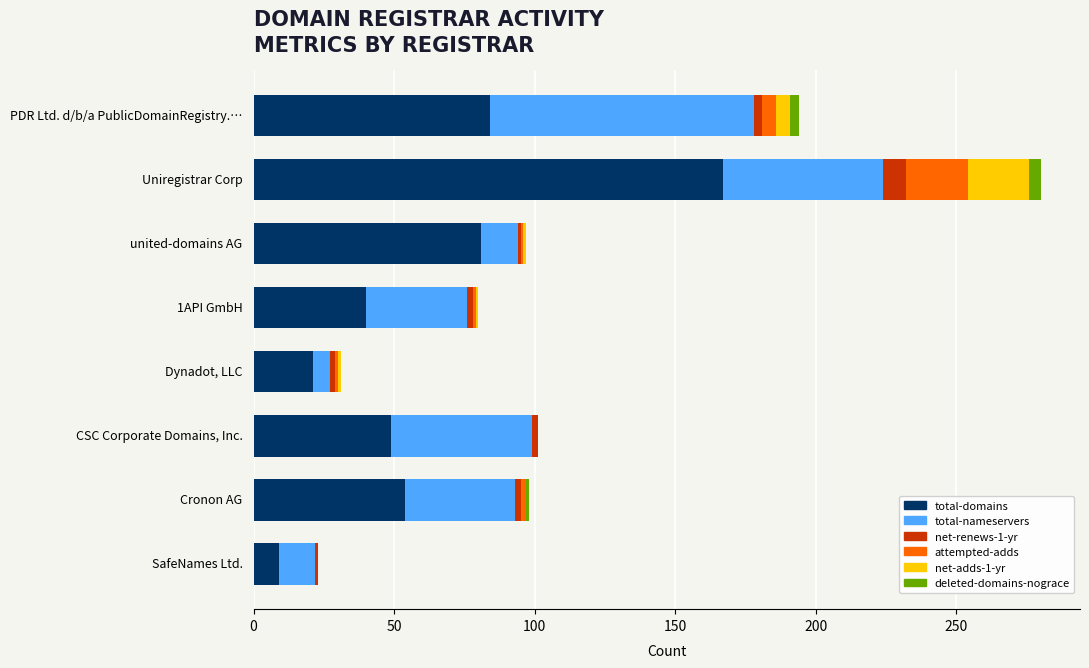

What is the sum of all total-domains values?

505